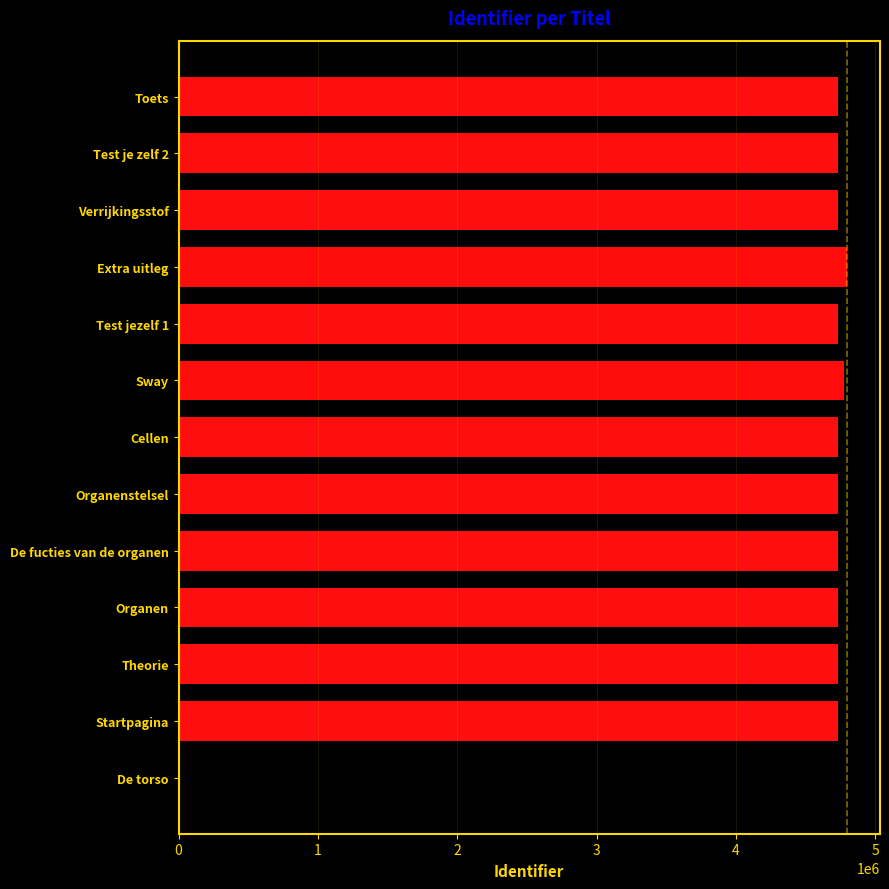

Is it true that the value at Cellen is 2657947?

False